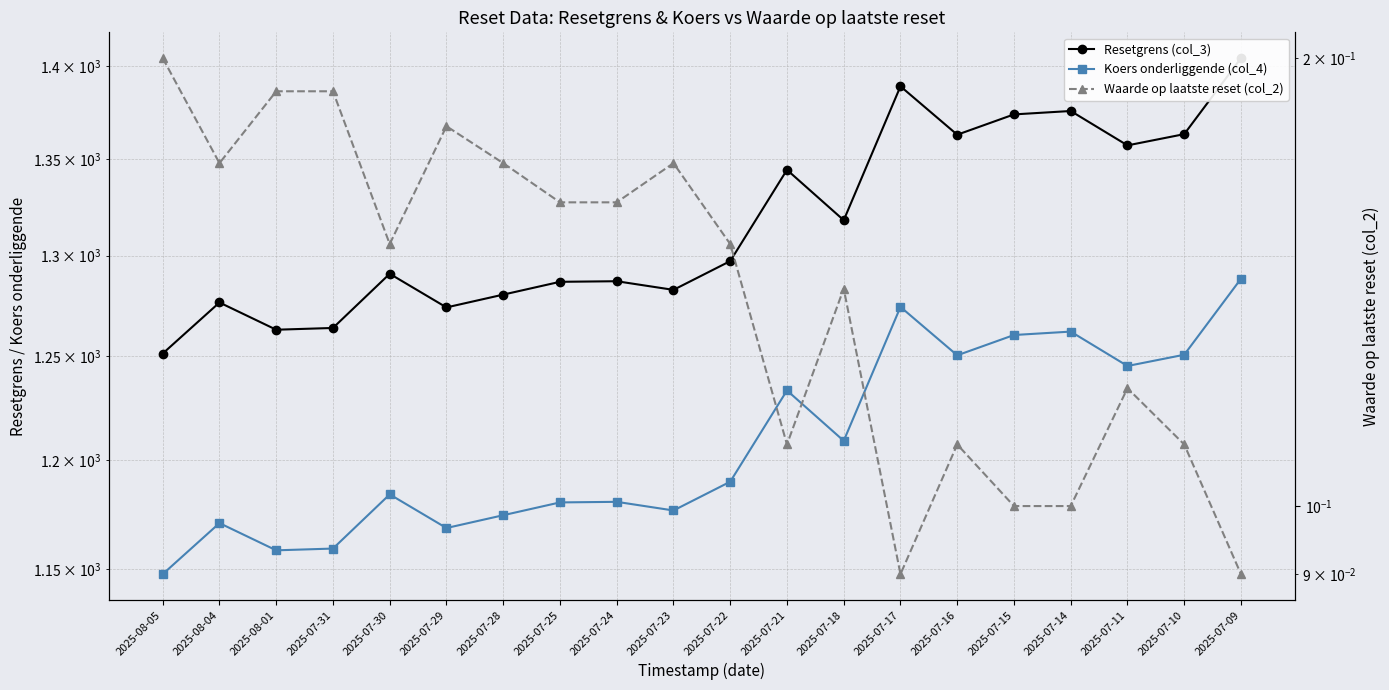

Is it true that Resetgrens (col_3) equals 1280.3 at 2025-07-28?

True